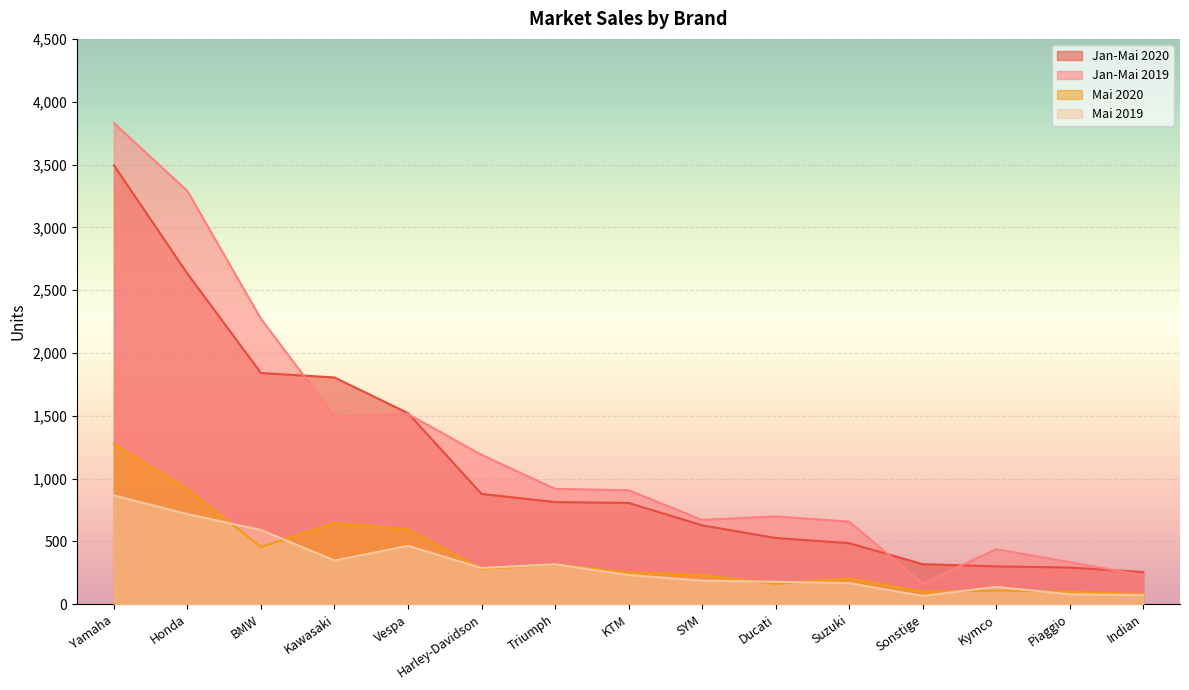

Which series ends up on top after the final intersection of Mai 2020 and Mai 2019?

Mai 2020